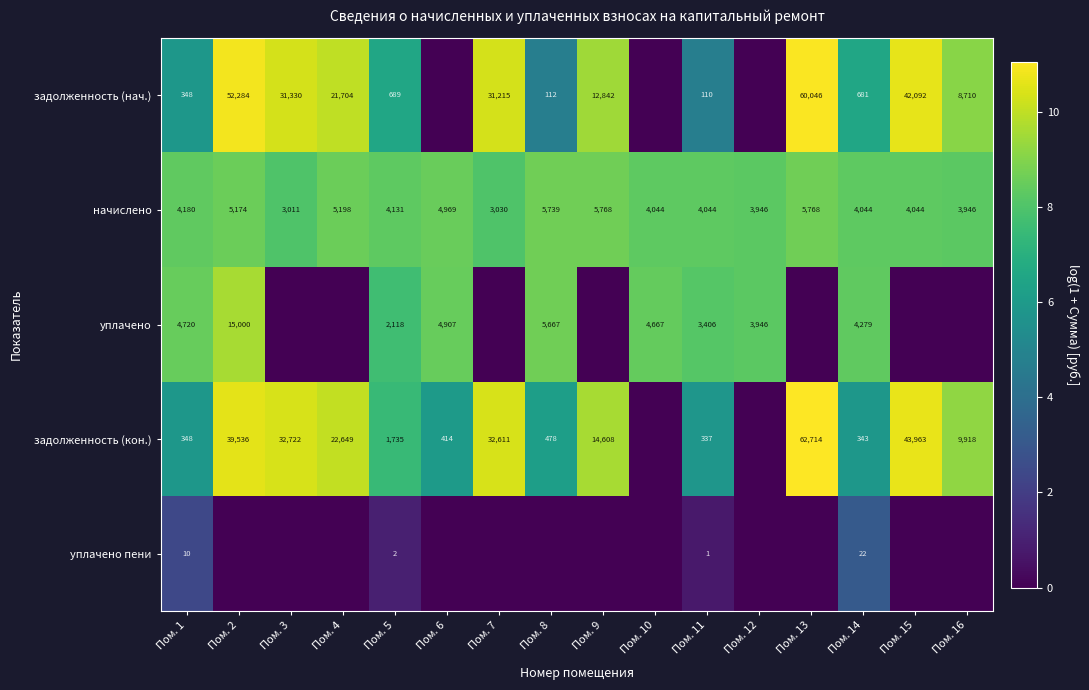

What is the total value across all series at Пом. 5?

8675